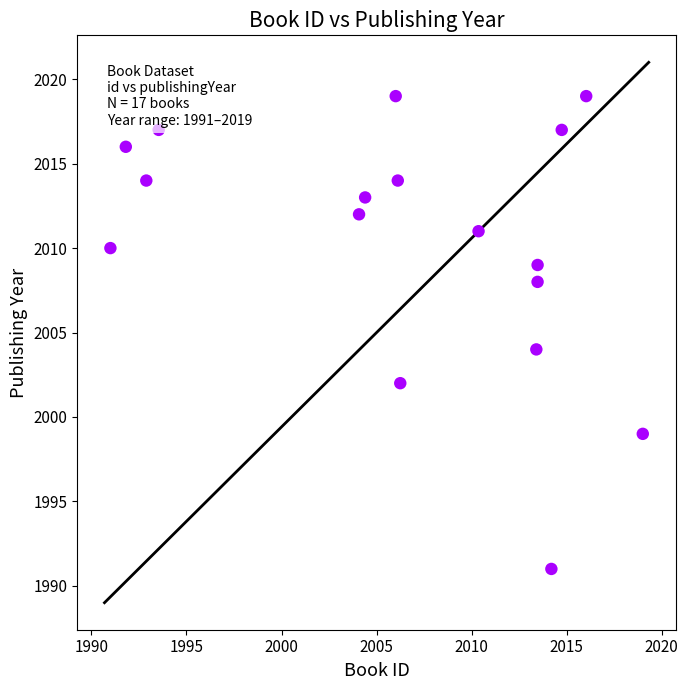

What is the range of Y values (max minus min)?

28